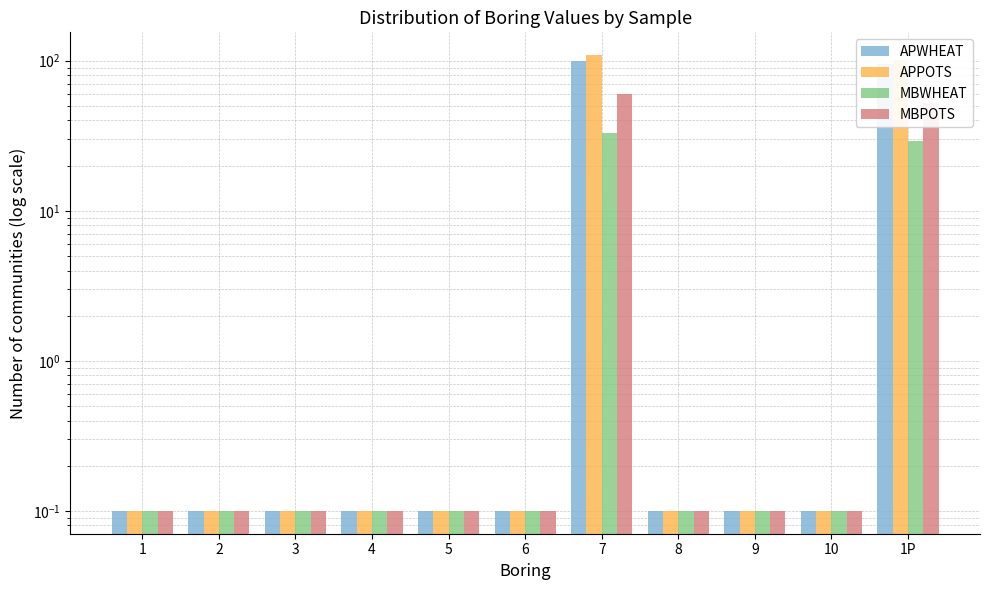

Reading left to right, list all the values displayed in this chart.

APWHEAT: 1=0.1	2=0.1	3=0.1	4=0.1	5=0.1	6=0.1	7=99.0	8=0.1	9=0.1	10=0.1	1P=95.0
APPOTS: 1=0.1	2=0.1	3=0.1	4=0.1	5=0.1	6=0.1	7=109.0	8=0.1	9=0.1	10=0.1	1P=101.0
MBWHEAT: 1=0.1	2=0.1	3=0.1	4=0.1	5=0.1	6=0.1	7=33.0	8=0.1	9=0.1	10=0.1	1P=29.0
MBPOTS: 1=0.1	2=0.1	3=0.1	4=0.1	5=0.1	6=0.1	7=60.0	8=0.1	9=0.1	10=0.1	1P=52.0